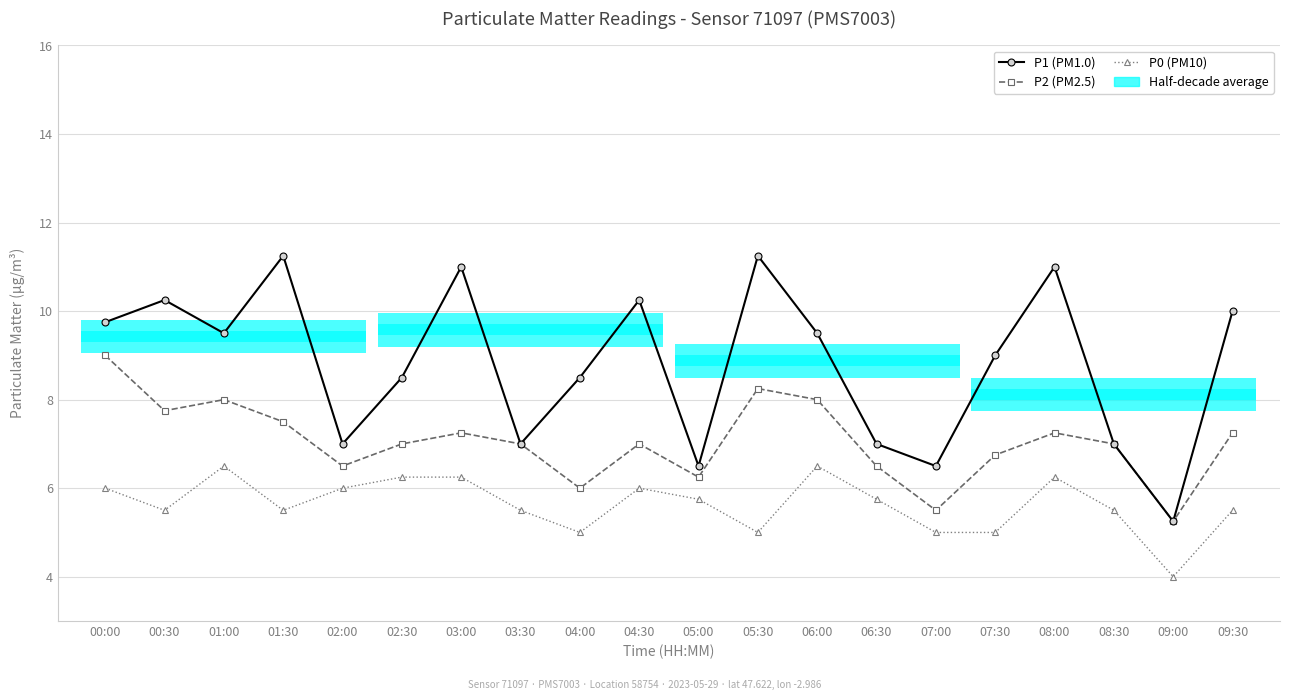

What is the total value across all series at 03:30?

19.5